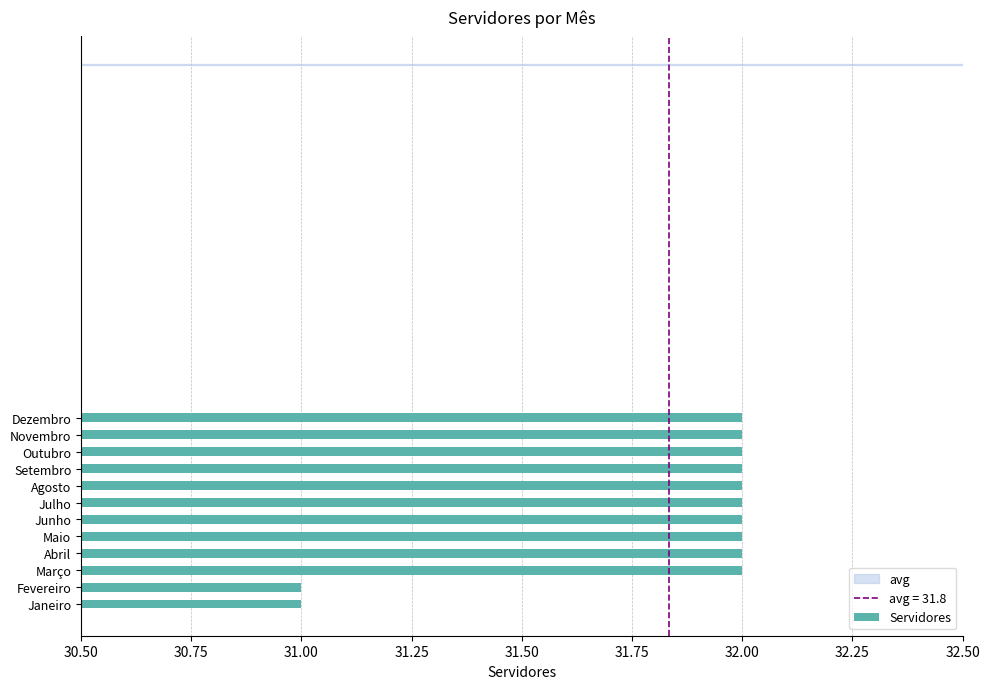

What is the greatest value displayed?

32